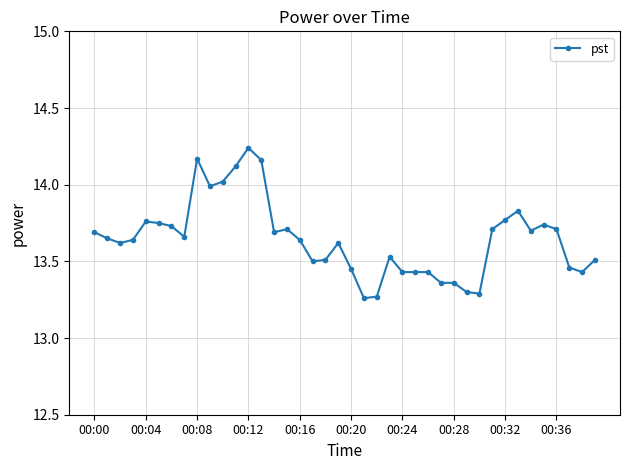

What is the value of the 11th point from the left?

14.0